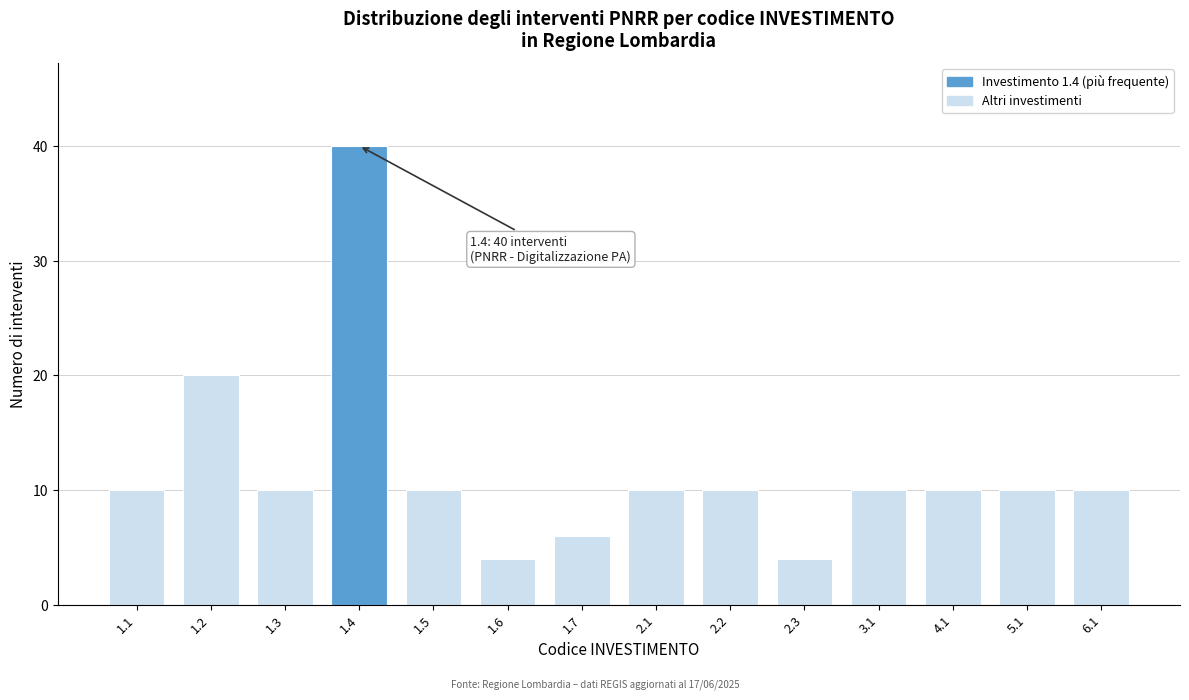

Reading right to left, list all the values displayed in this chart.

6.1=10	5.1=10	4.1=10	3.1=10	2.3=4	2.2=10	2.1=10	1.7=6	1.6=4	1.5=10	1.4=40	1.3=10	1.2=20	1.1=10